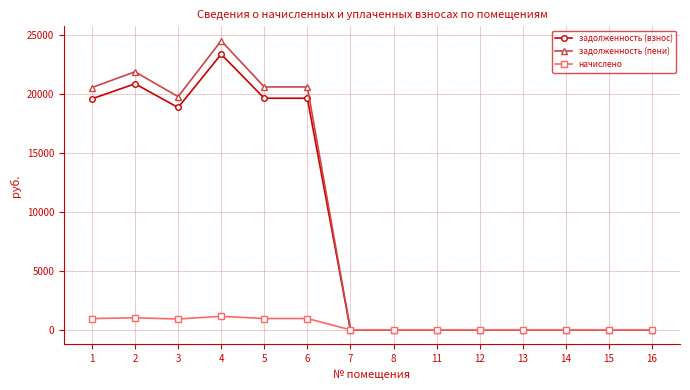

What is the difference between the maximum and minimum values in the задолженность (пени) series?

24546.3